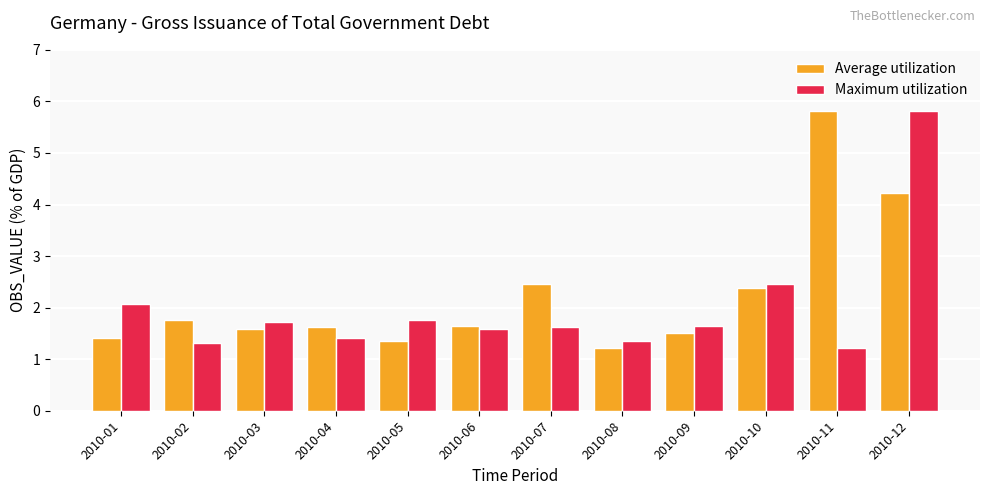

What is the maximum value shown in the chart?

5.8